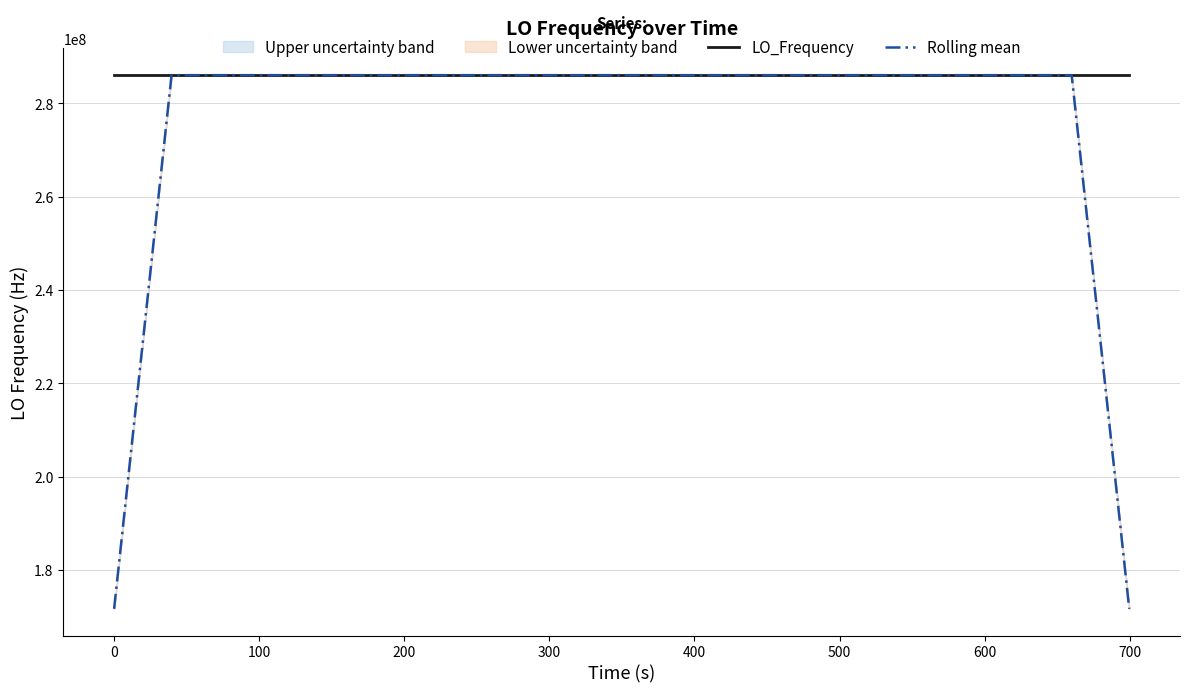

True or false: Rolling mean has more than 0 points higher than both neighbors.

True